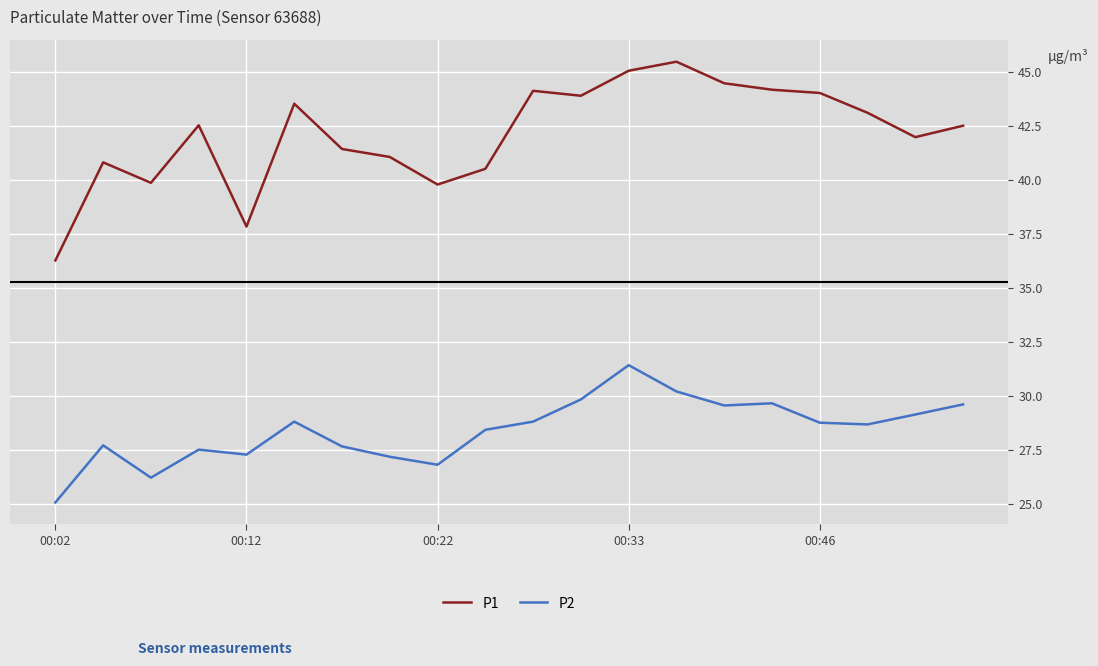

True or false: P2 and P1 cross at least once.

False